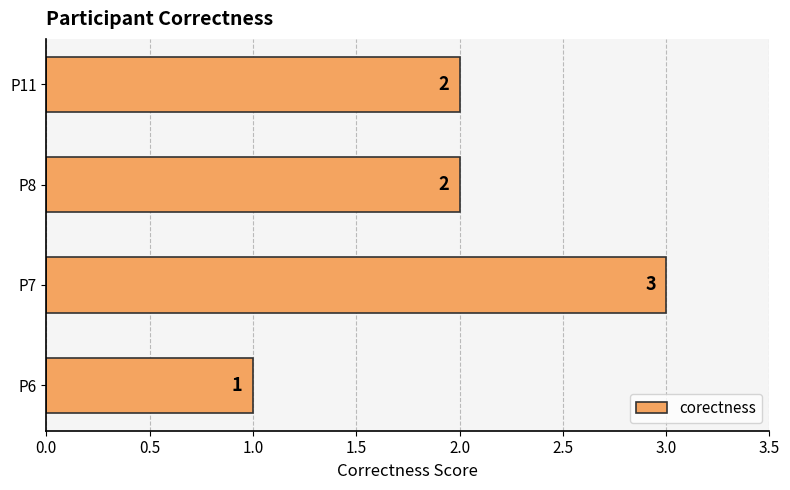

Reading bottom to top, transcribe all the data shown in this chart.

P6=1	P7=3	P8=2	P11=2